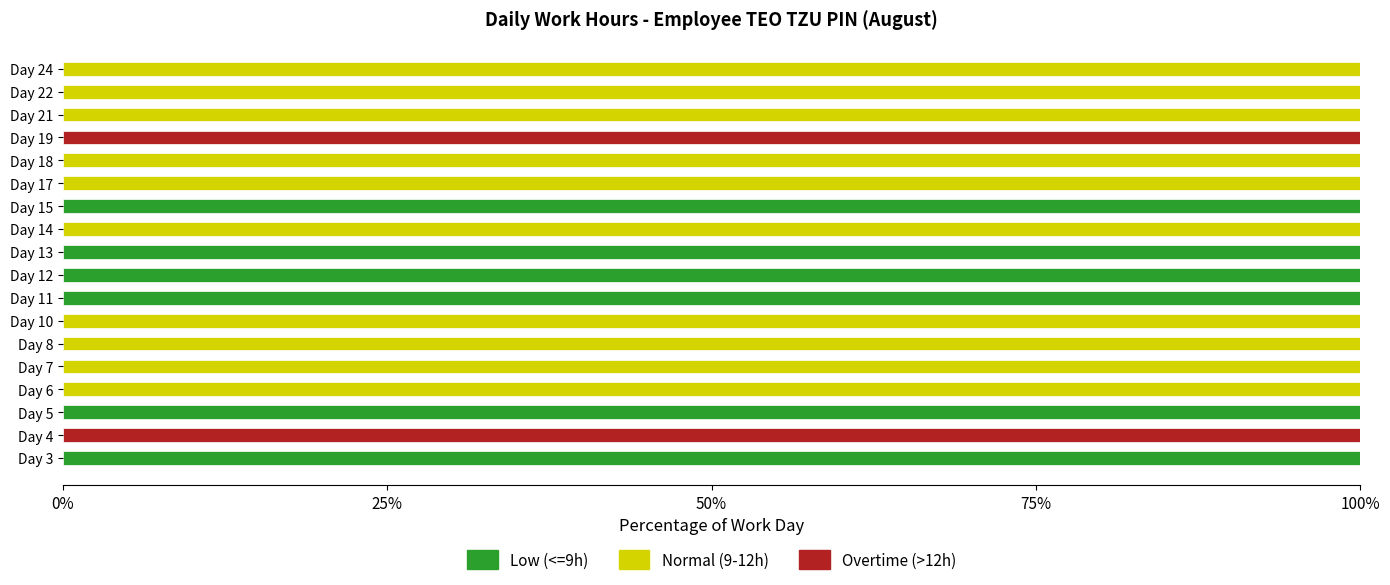

The value of Low (<=9h) at Day 21 is 45. True or false?

False